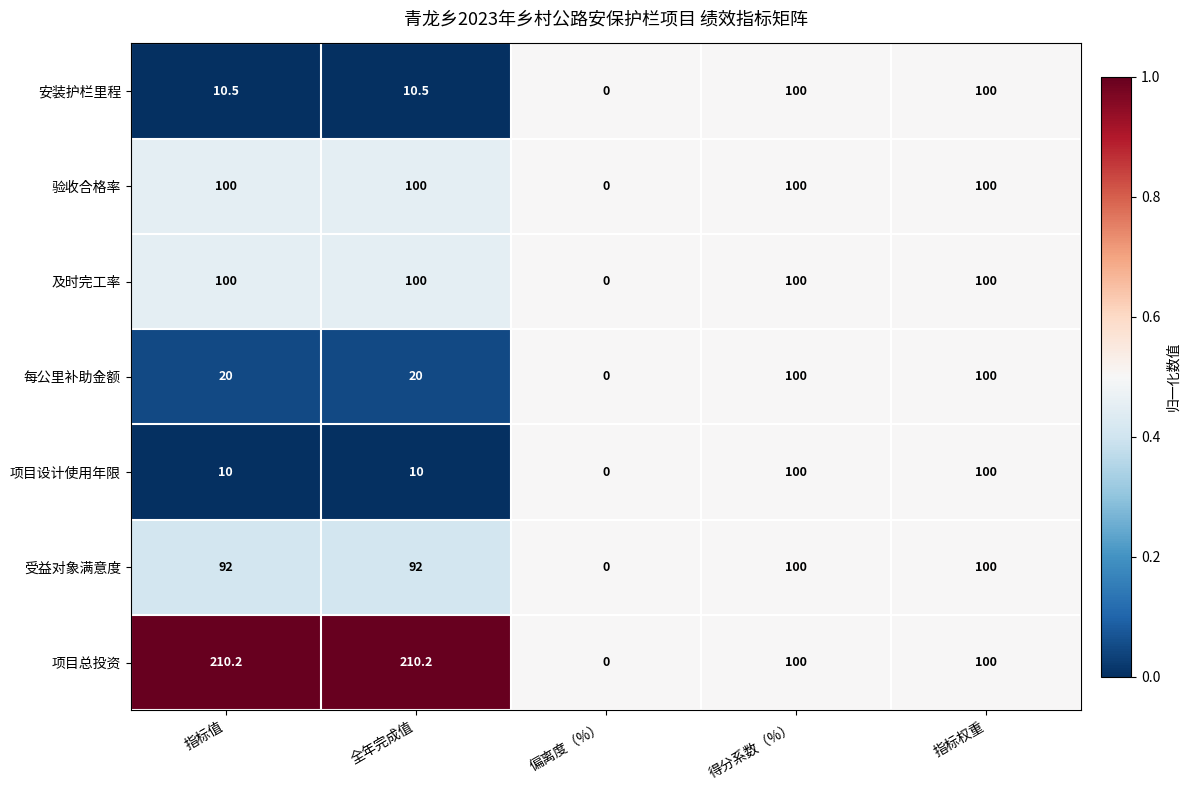

What value does the 及时完工率 series have at 得分系数（%）?

100.0